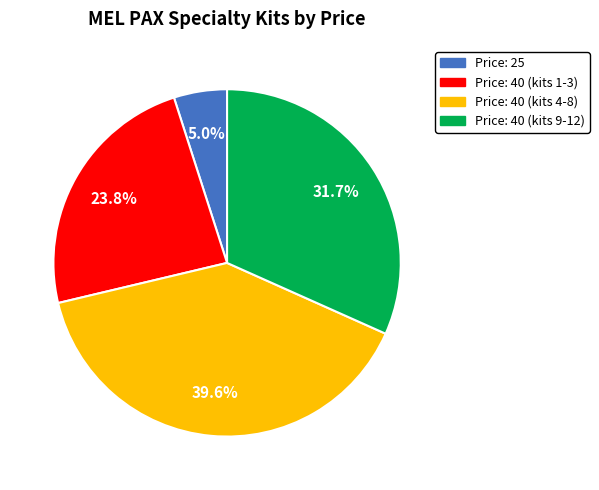

Is there any slice that represents more than half of the pie?

No